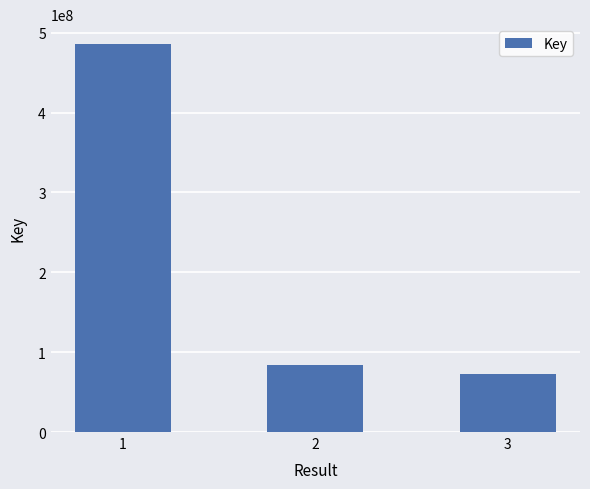

What is the value of the 1st bar from the left?

486301329